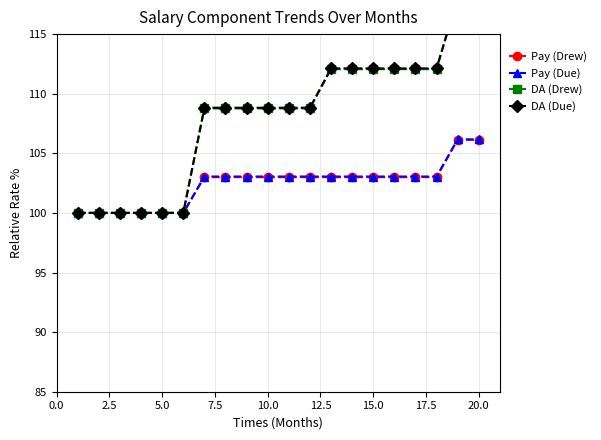

What is the highest value of the Pay (Due) series?

106.2